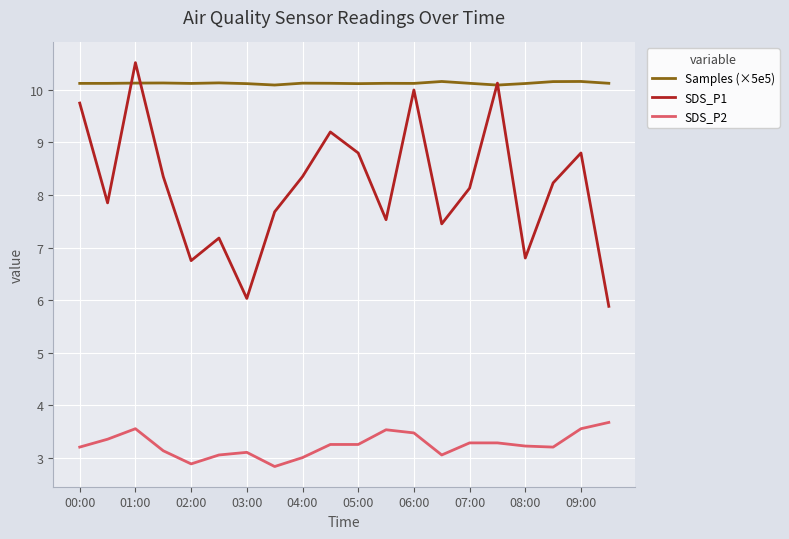

Which series has the largest total across all categories?

Samples (×5e5)